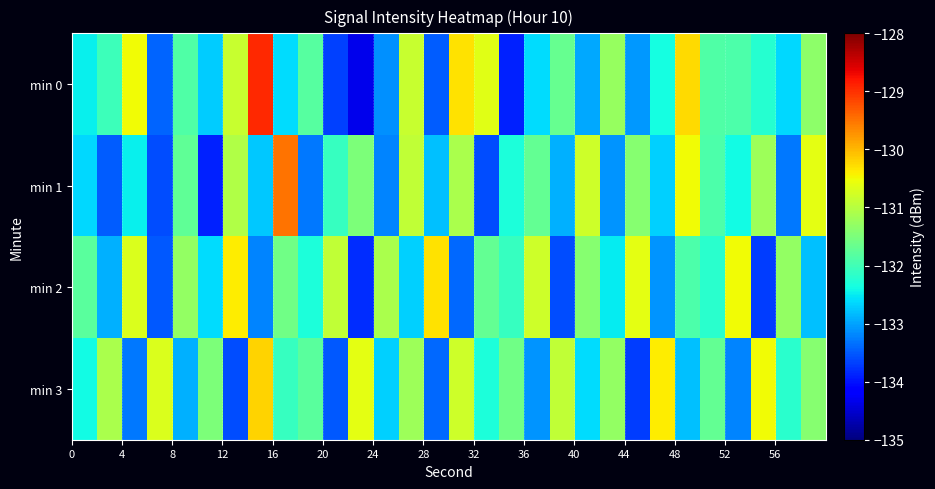

How many data points does each series have?

30